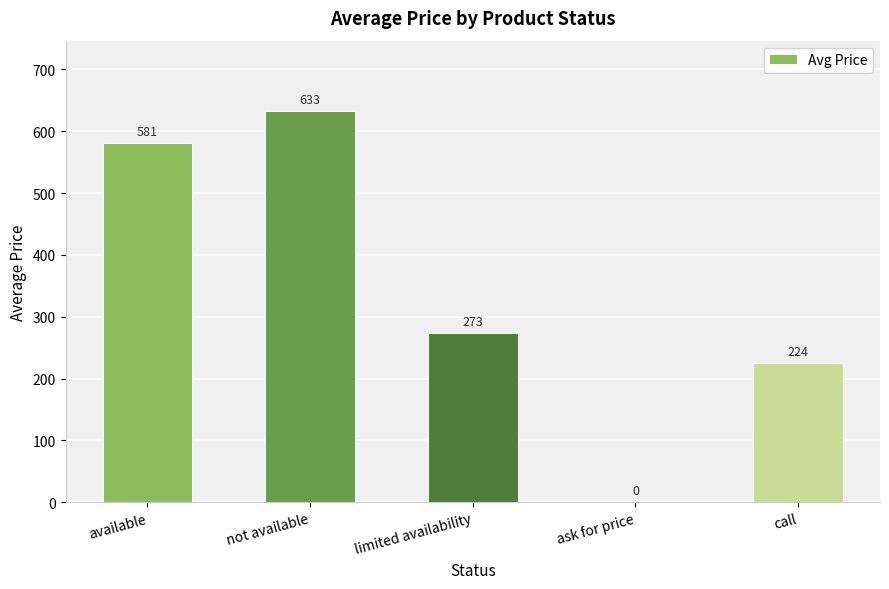

At which label does the data first exceed 273?

available